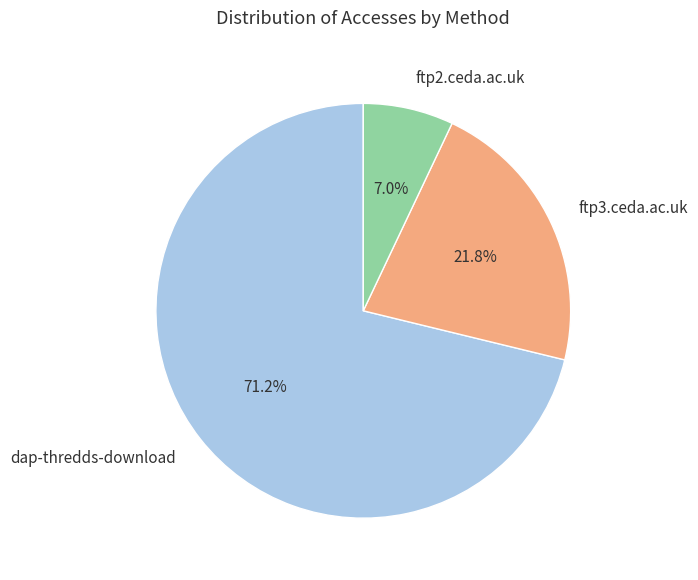

Rank the categories by value from highest to lowest.

dap-thredds-download, ftp3.ceda.ac.uk, ftp2.ceda.ac.uk